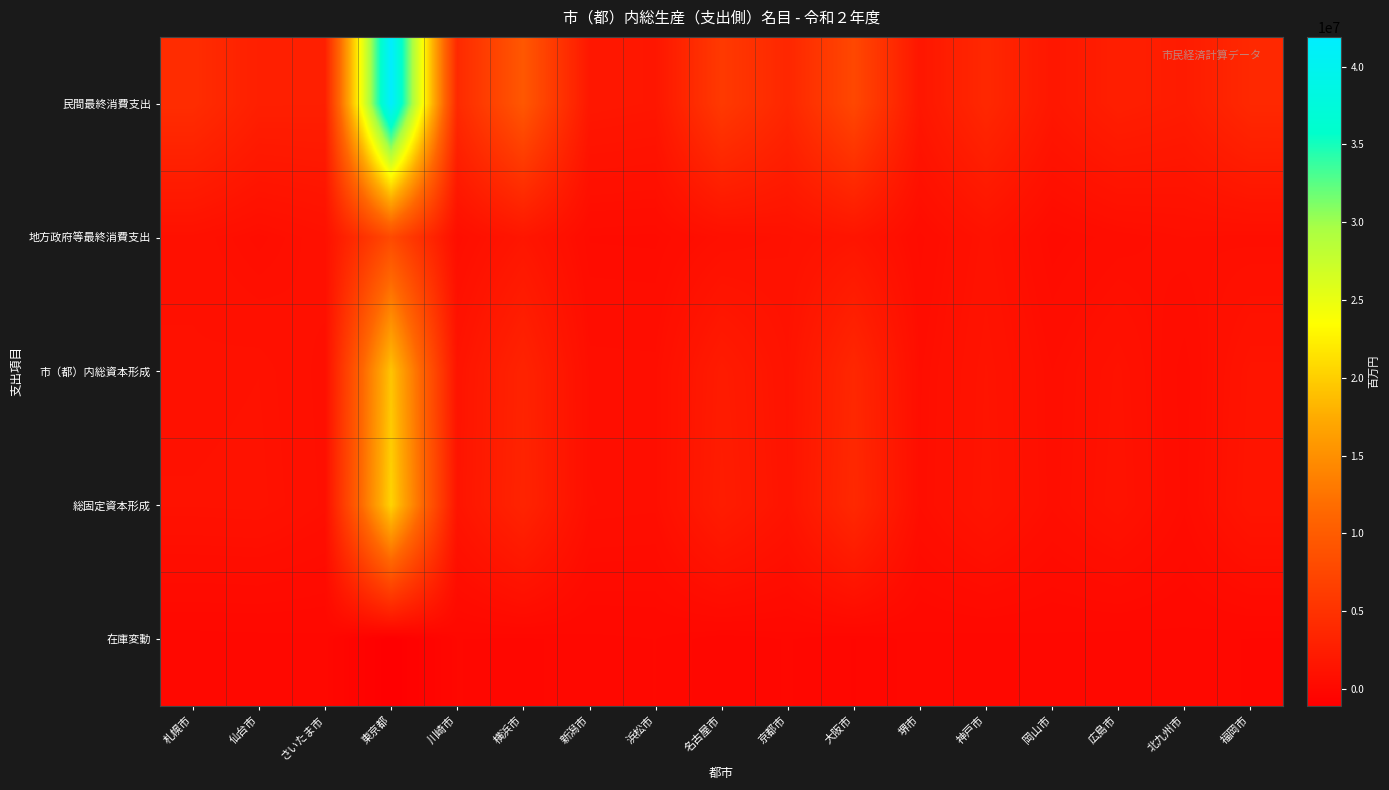

List the series in order of their peak value, highest first.

民間最終消費支出, 総固定資本形成, 市（都）内総資本形成, 地方政府等最終消費支出, 在庫変動